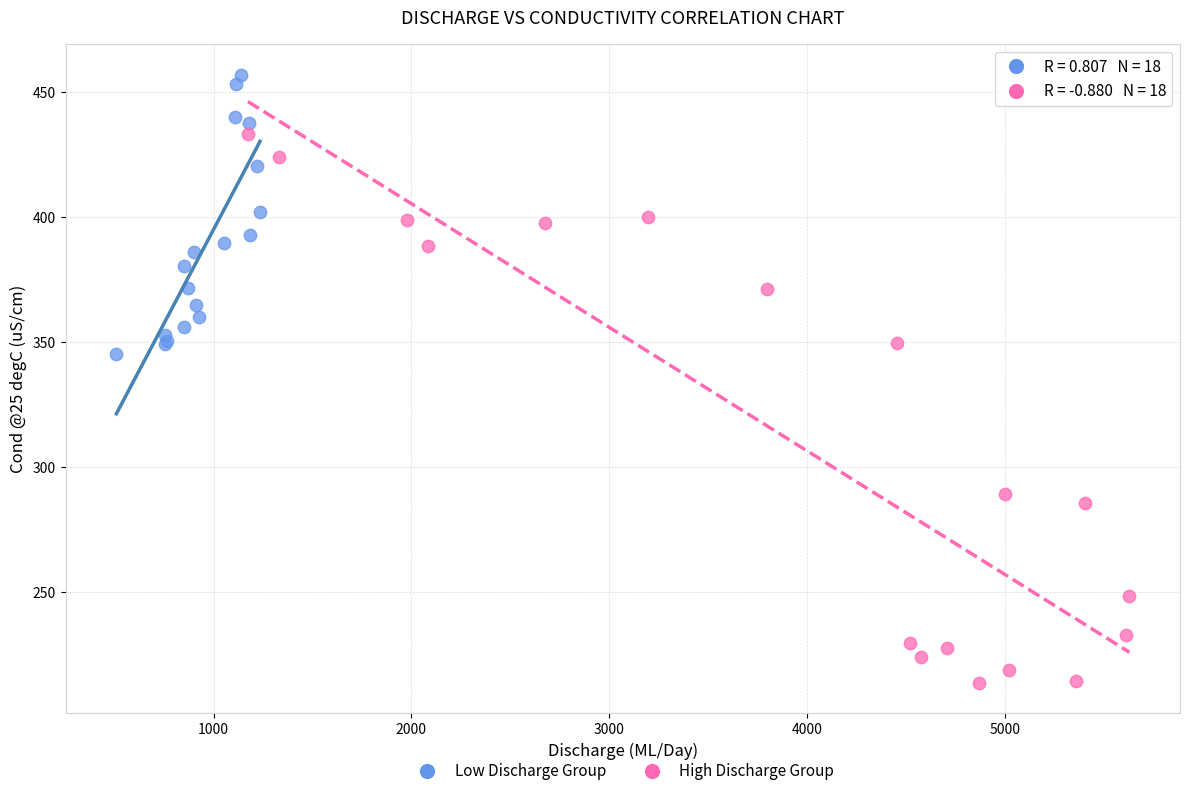

Which series contains the lowest Y value?

High Discharge Group